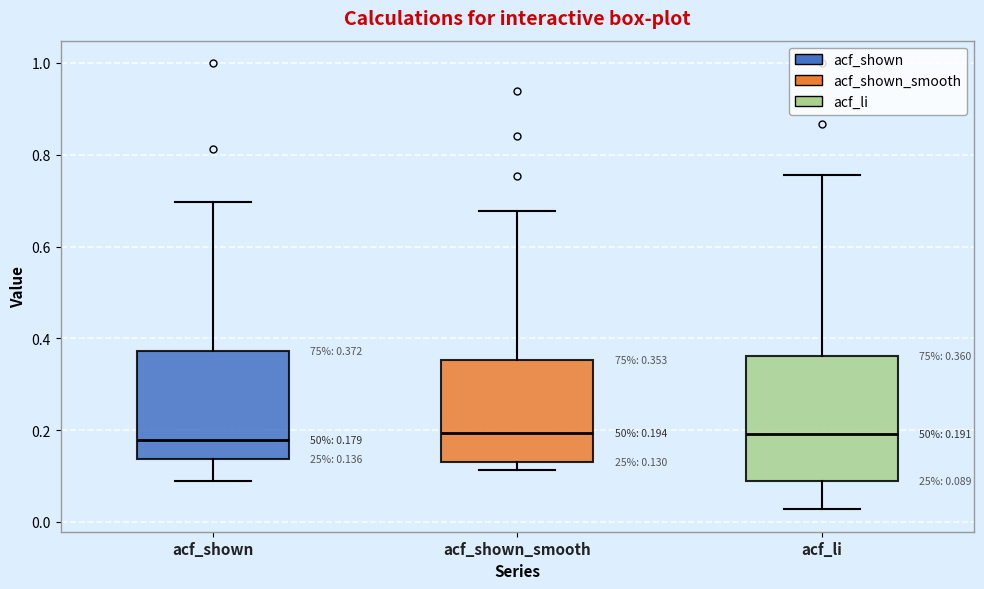

Comparing the boxes themselves (not the whiskers), which one is the tallest?

acf_li